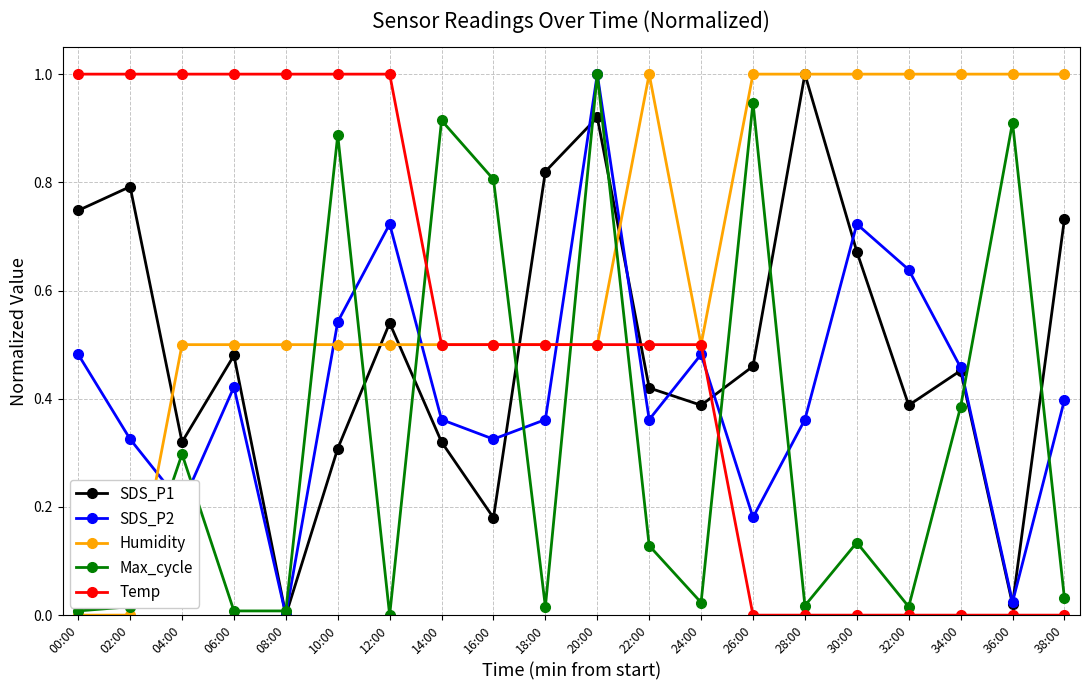

Between which two adjacent categories do Max_cycle and Temp first intersect?

12:00 and 14:00